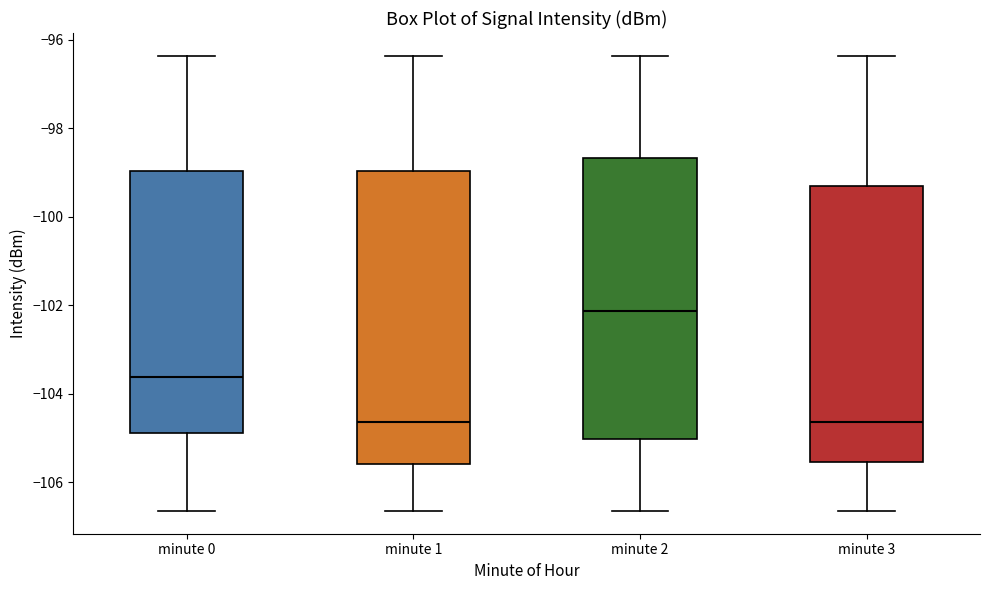

Which box is the tallest, from its lower edge to its upper edge?

minute 1